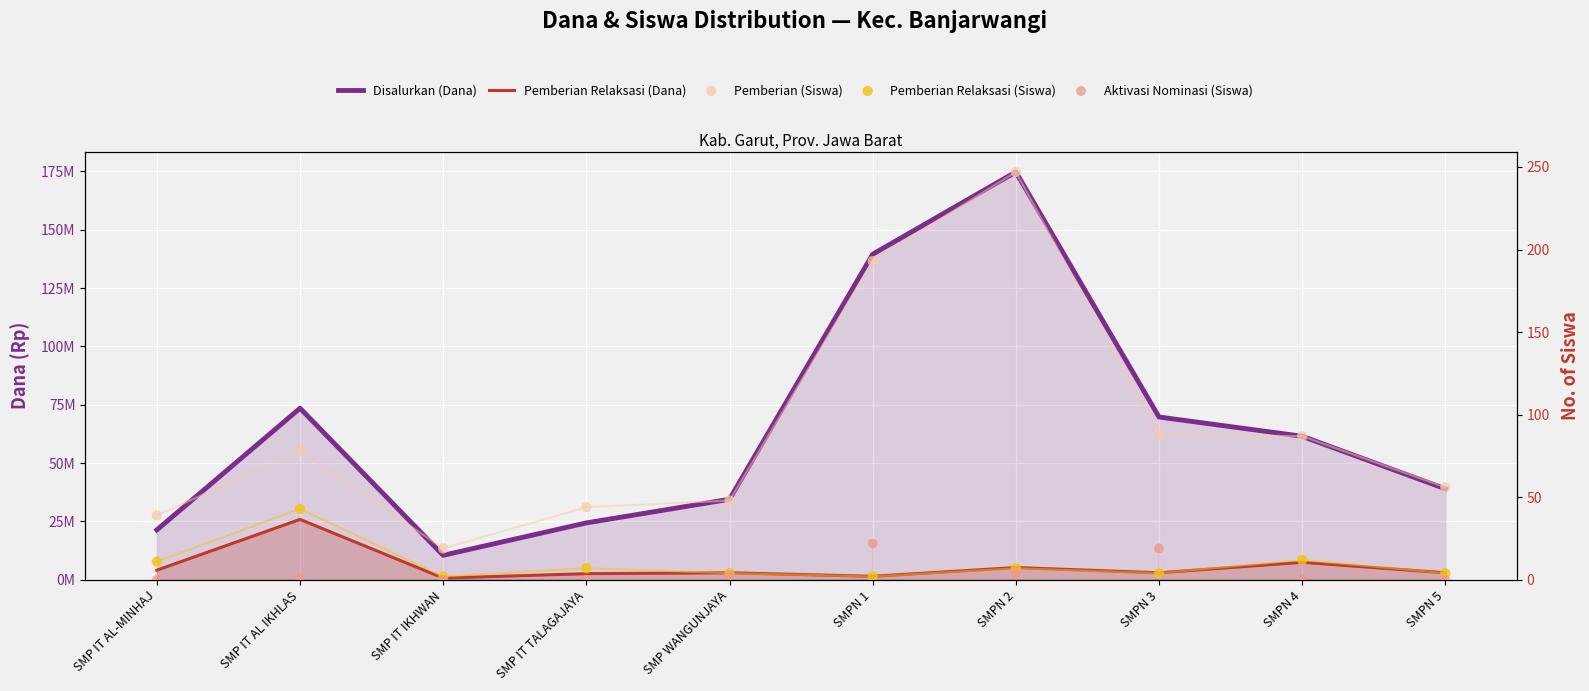

At how many categories does at least one series exceed 30323628?

7